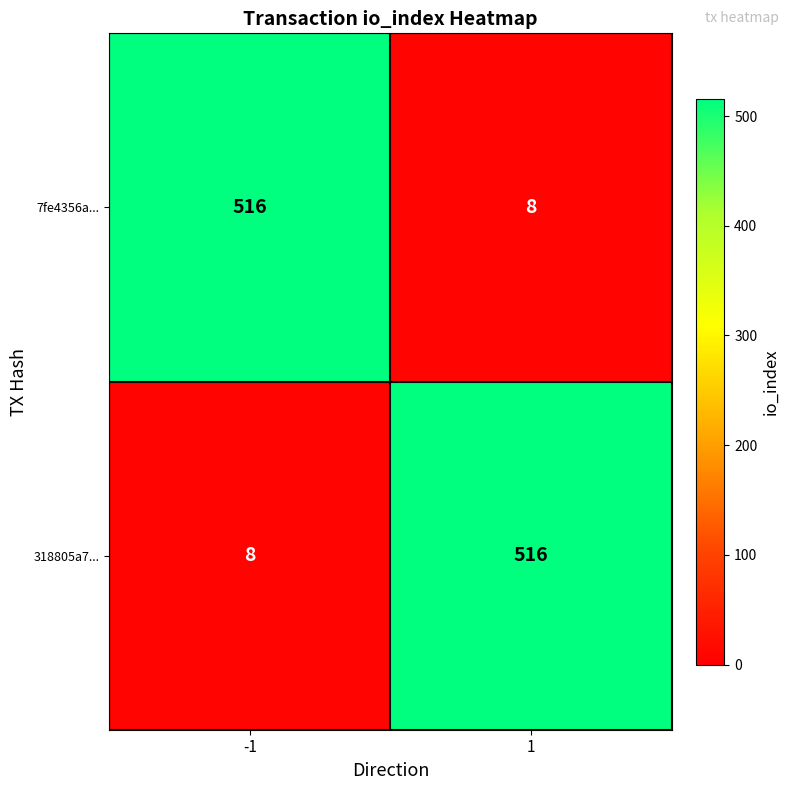

What is the approximate value of 7fe4356a... at -1, to the nearest 50?

500